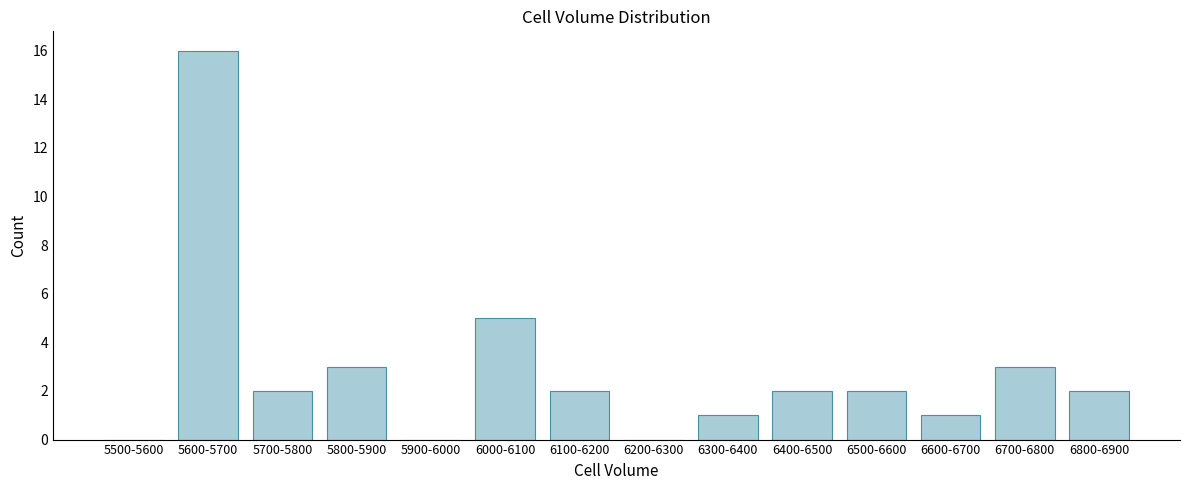

Reading left to right, what are all the values shown in this chart?

5500-5600=0	5600-5700=16	5700-5800=2	5800-5900=3	5900-6000=0	6000-6100=5	6100-6200=2	6200-6300=0	6300-6400=1	6400-6500=2	6500-6600=2	6600-6700=1	6700-6800=3	6800-6900=2